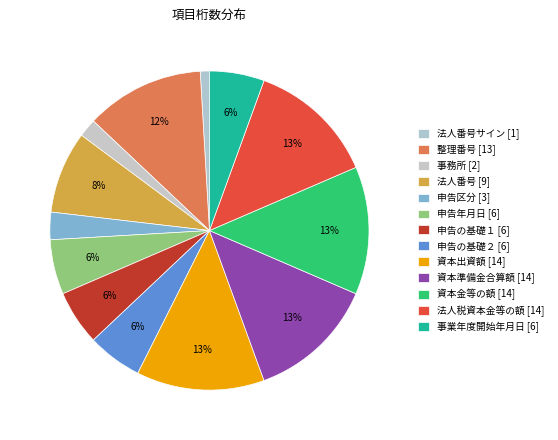

How many slices are in this pie chart?

13